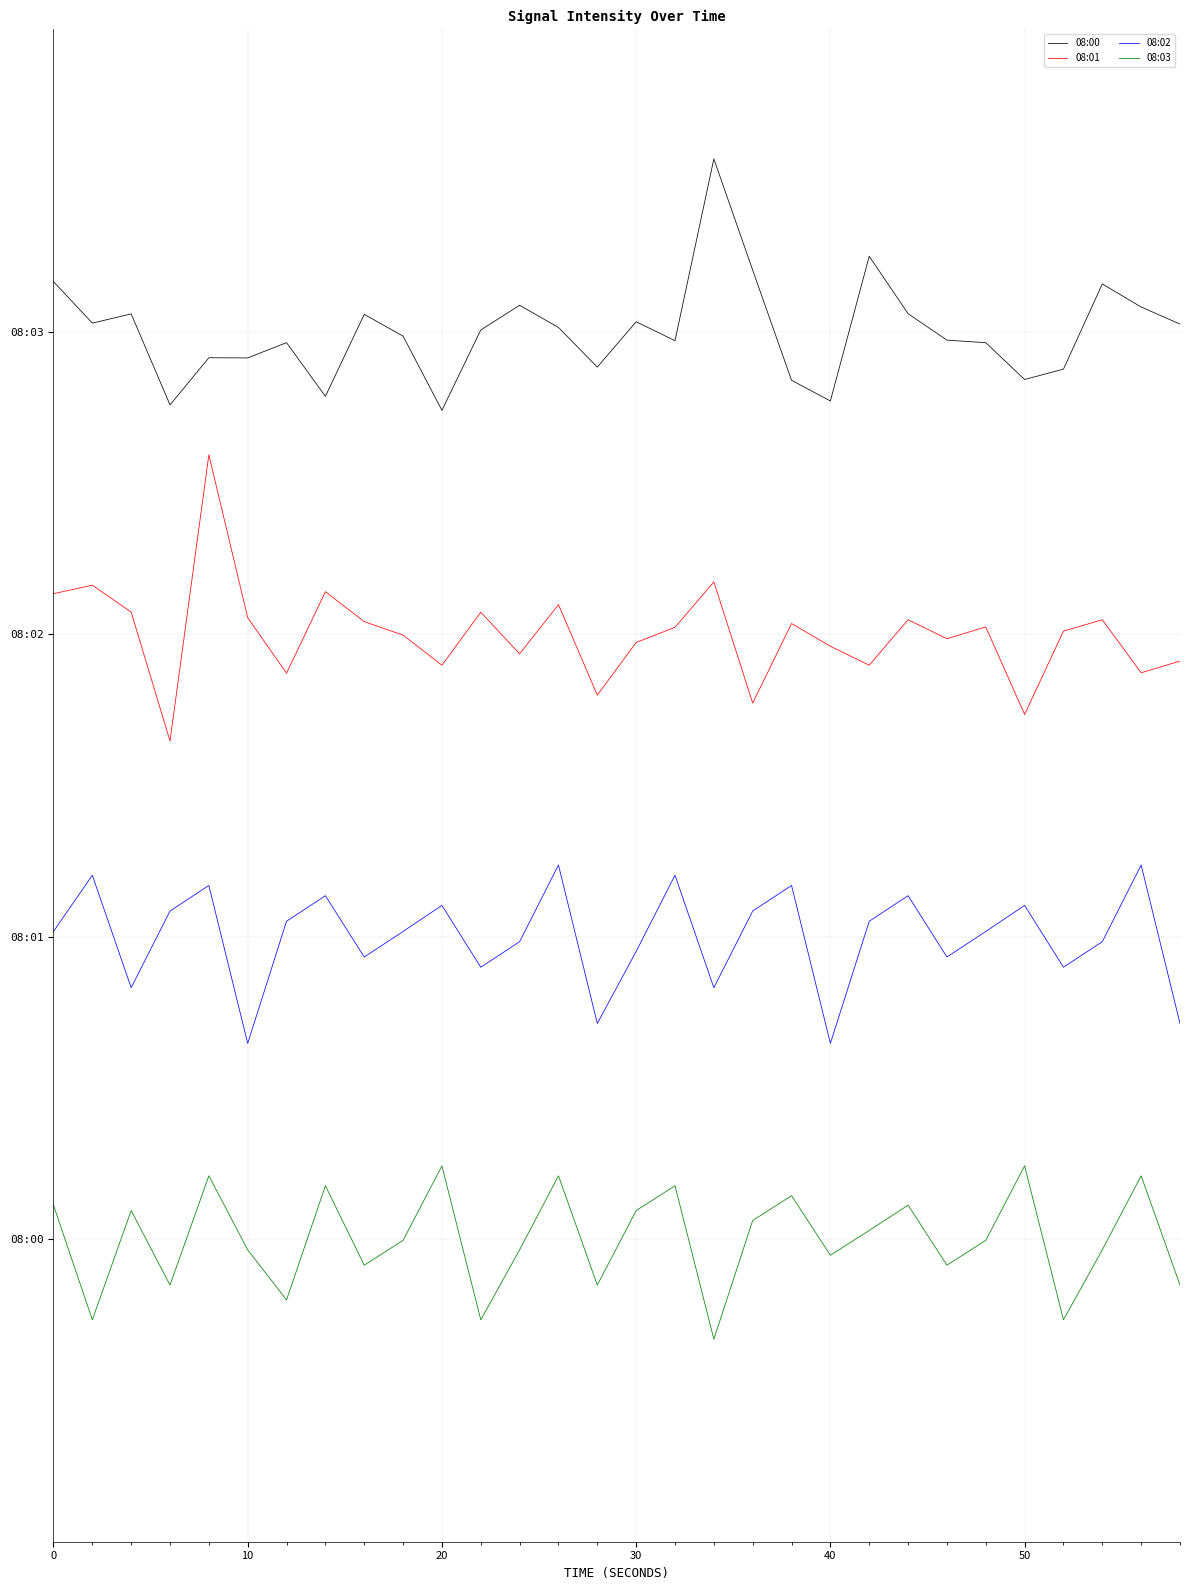

What is the value of the 08:02 point at the 4th from the left?

6.5